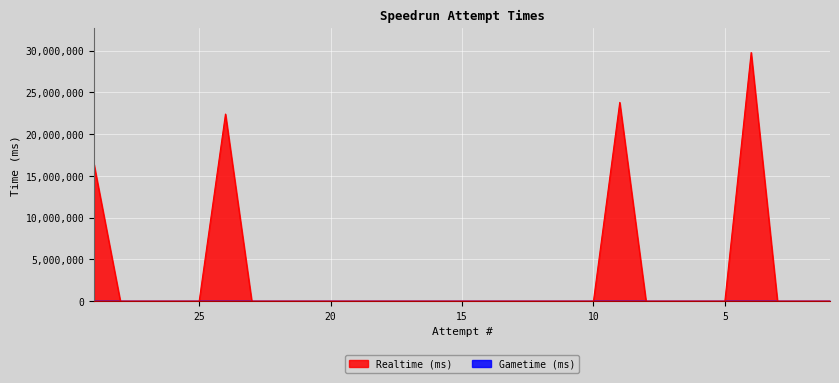

Reading right to left, transcribe all the data shown in this chart.

1=0	2=0	3=0	4=29783870	5=0	6=0	7=0	8=0	9=23808179	10=0	11=0	12=0	13=0	14=0	15=0	16=0	17=0	18=0	19=0	20=0	21=0	22=0	23=0	24=22409604	25=0	26=0	27=0	28=0	29=16362569